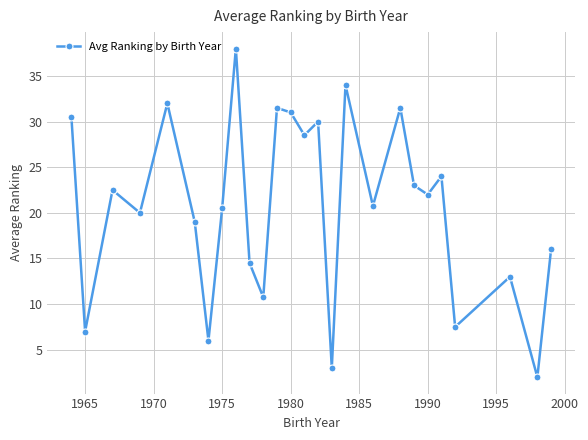

What is the value of the 16th point from the left?

3.0